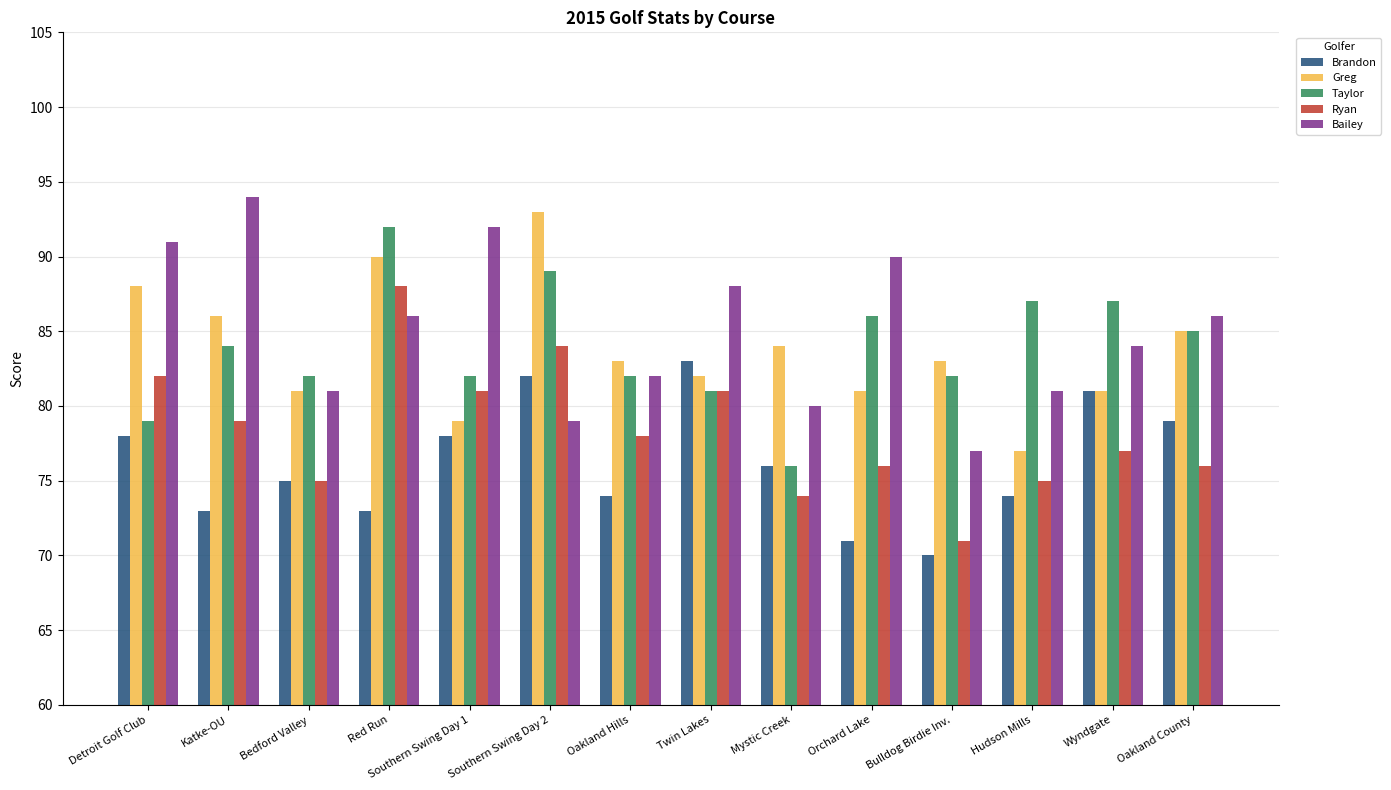

What is the minimum value shown in the chart?

70